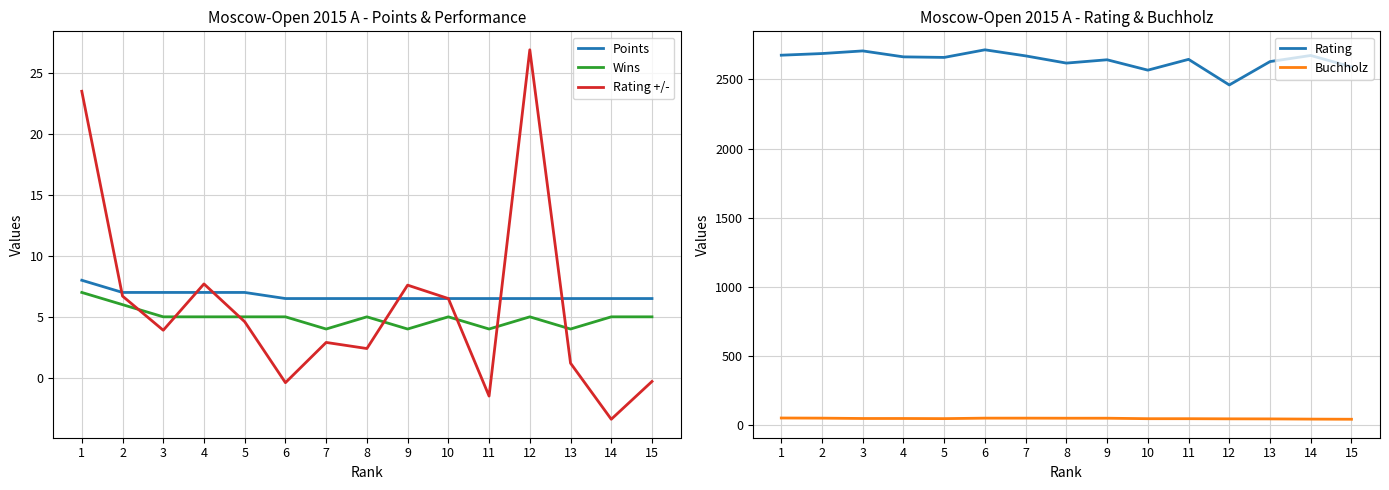

Where is the first local minimum for Rating +/-?

3